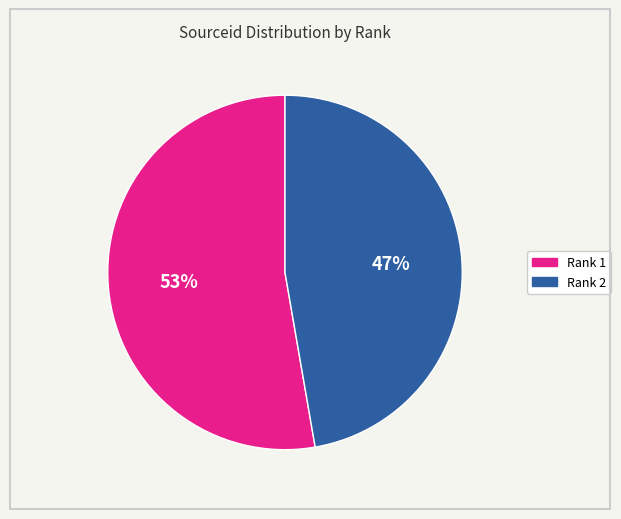

Count the number of slices in the pie.

2